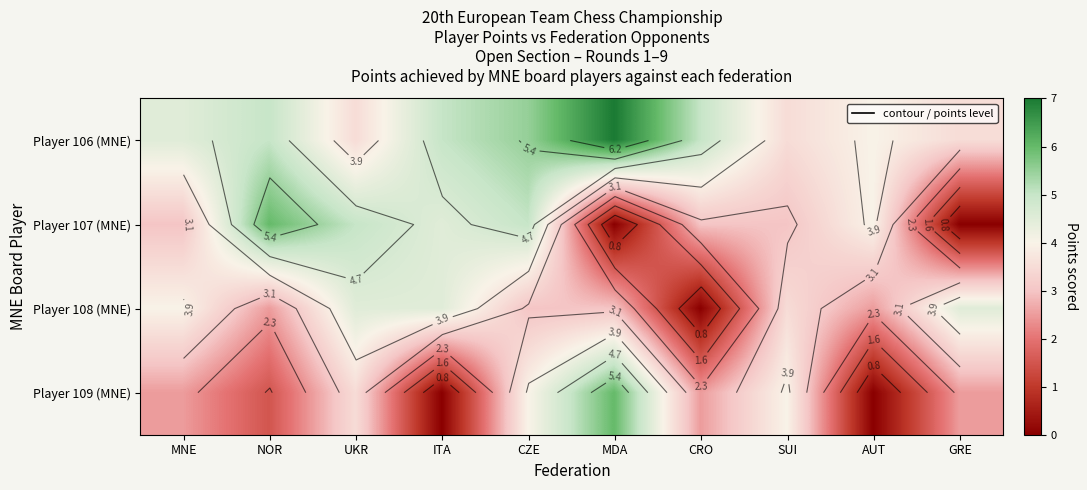

At which label is Player 109 (MNE) closest to 3?

MNE